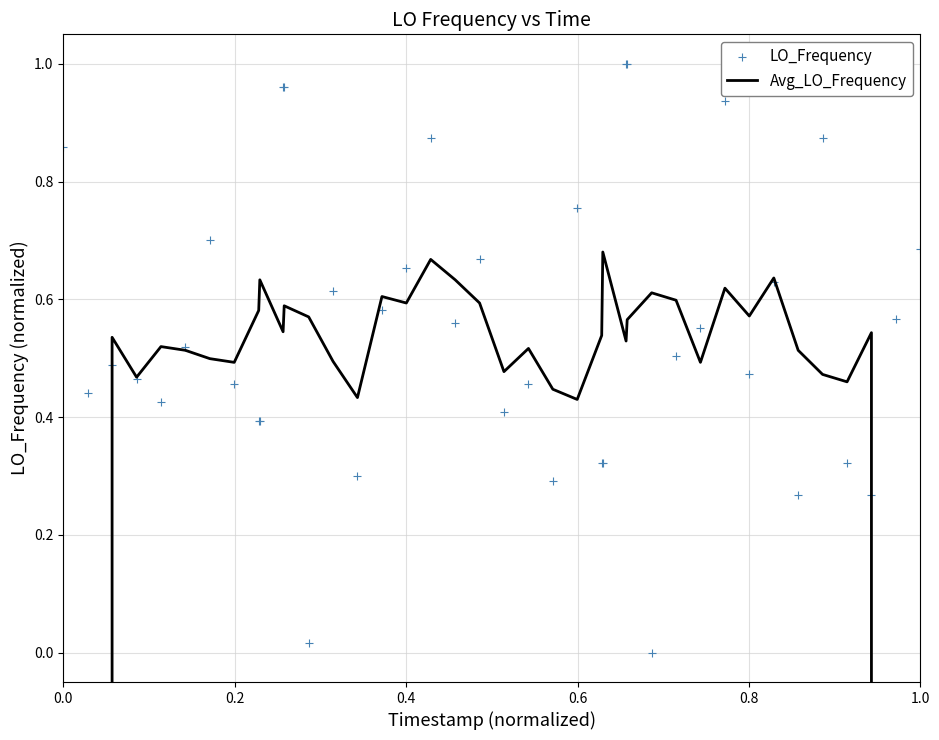

Which series has the largest total across all categories?

LO_Frequency